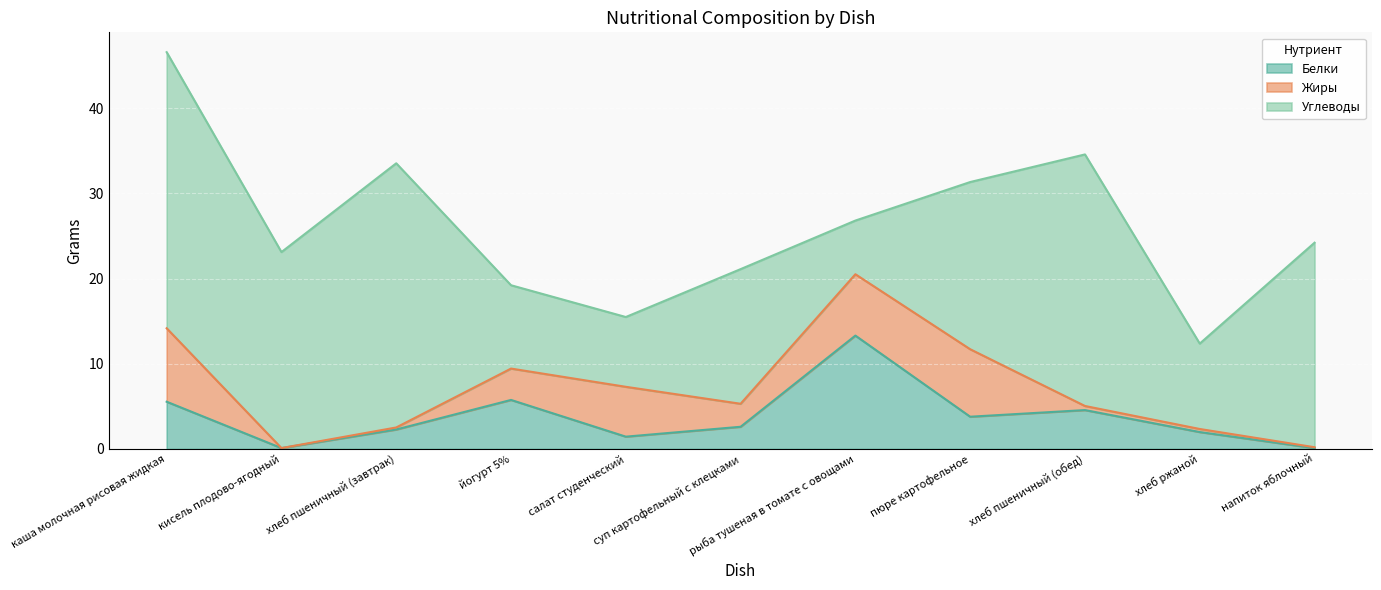

Read the Белки value at рыба тушеная в томате с овощами.

13.3